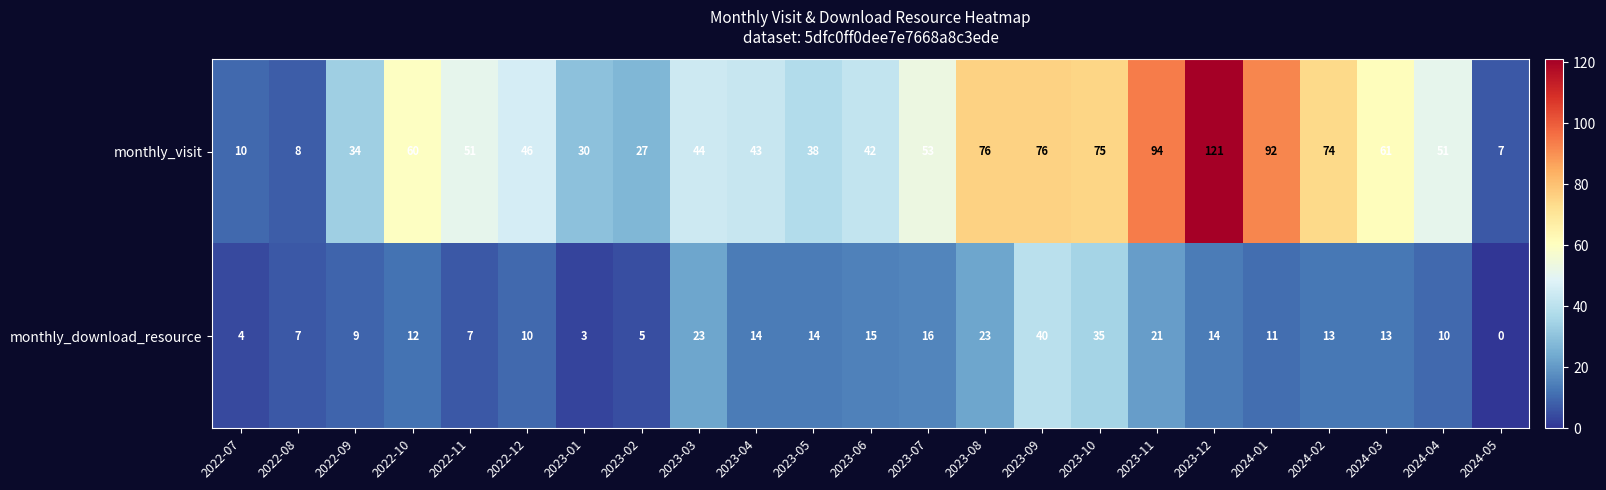

Rank the series at 2022-08 from highest to lowest value.

monthly_visit, monthly_download_resource